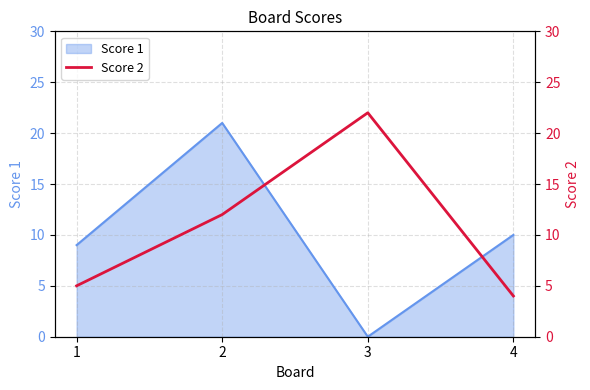

True or false: Score 1 has more than 1 interior local peaks.

False